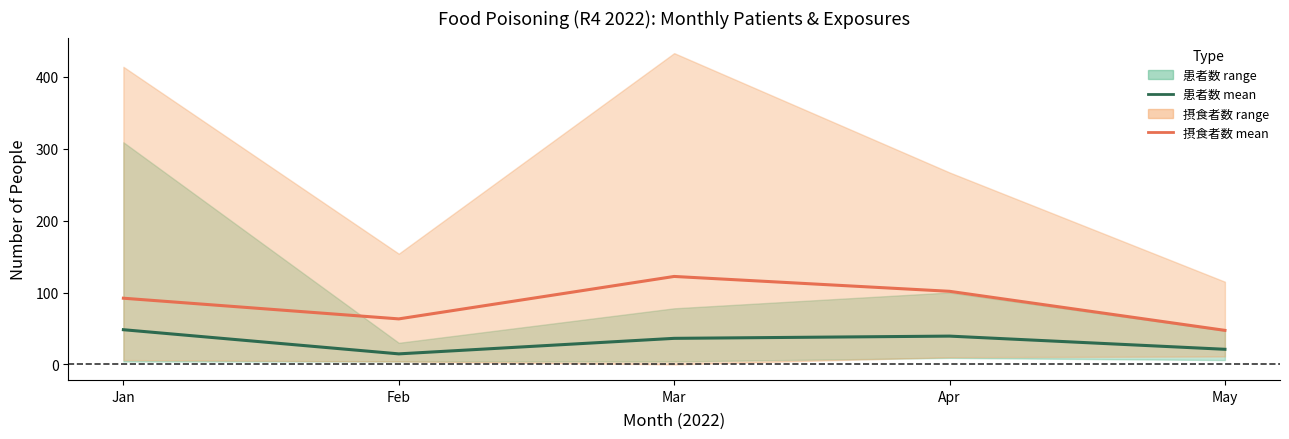

What is the value of the 患者数 mean point at the 5th from the left?

21.0